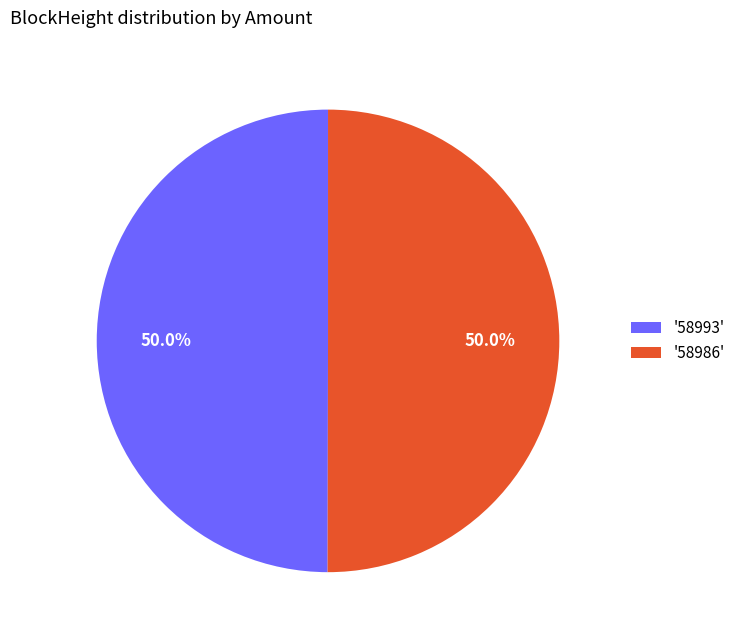

Combined, do '58993' and '58986' account for over 50%?

Yes